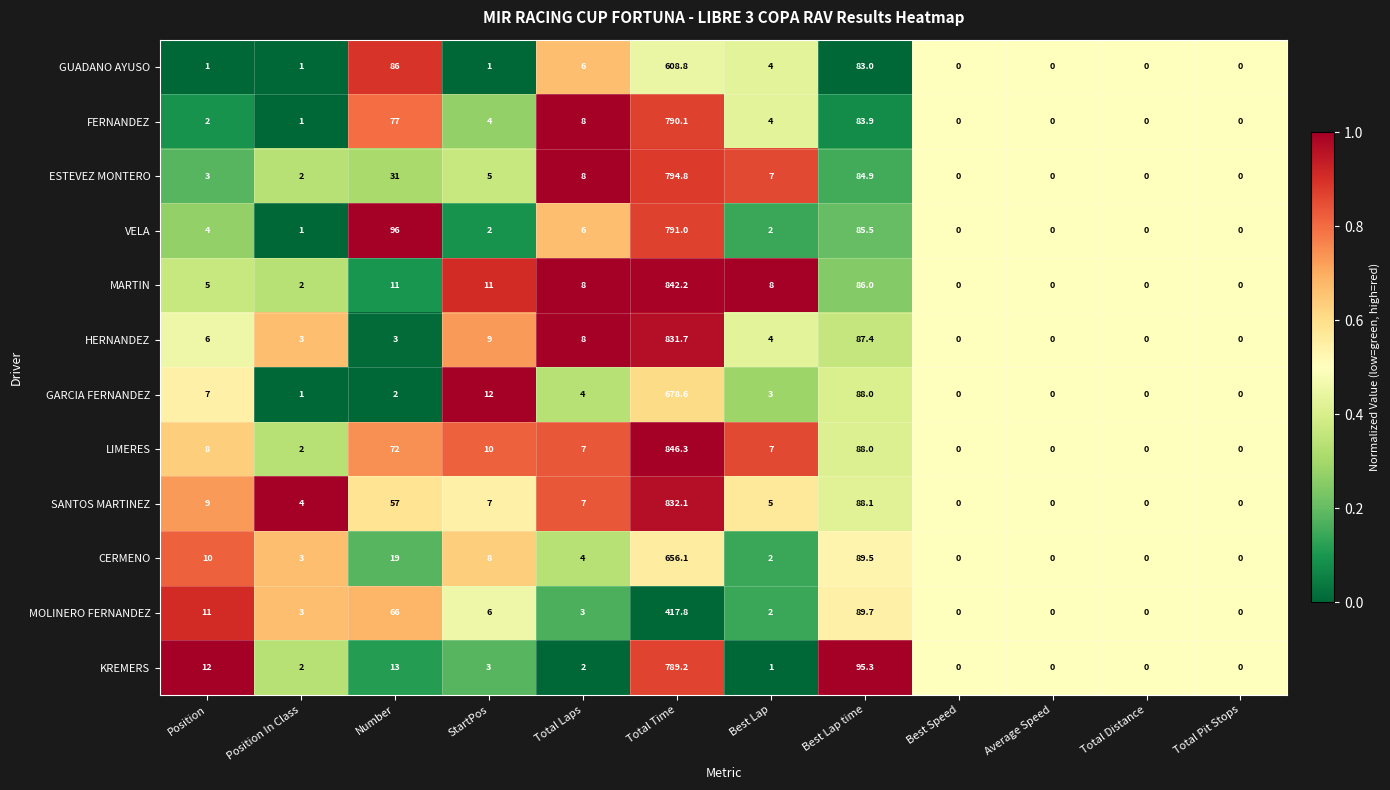

Which series has the widest spread of values?

LIMERES